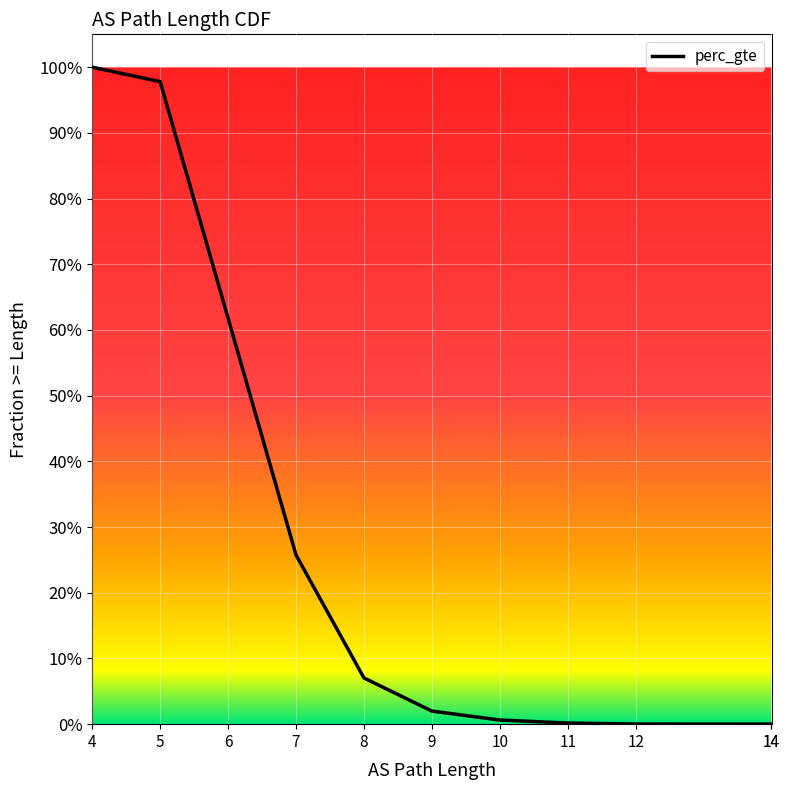

Reading left to right, extract all data points from this chart.

1.0	1.0	0.6	0.3	0.1	0.0	0.0	0.0	0.0	0.0	0.0